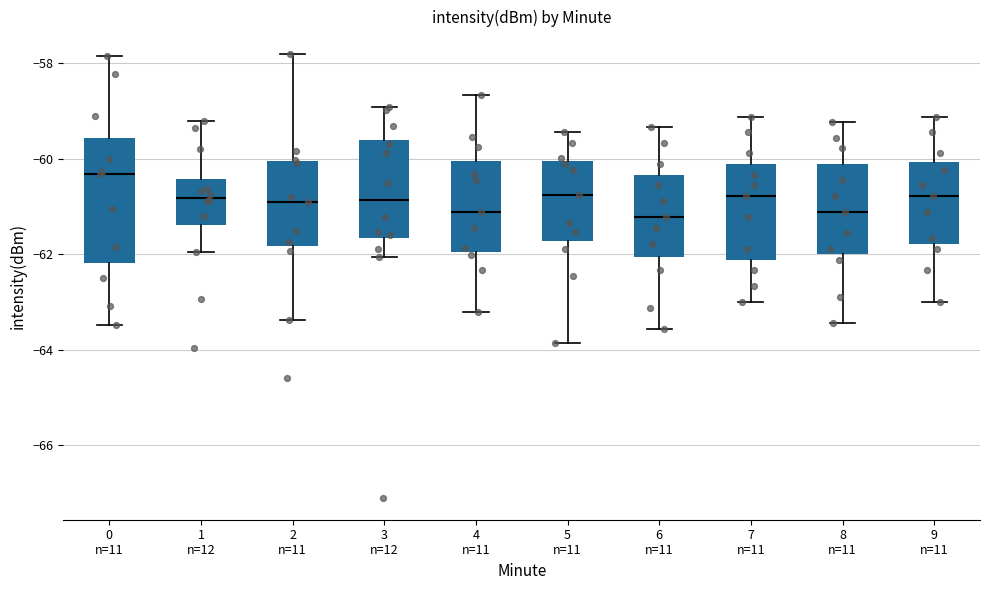

Which box is the tallest, from its lower edge to its upper edge?

0 n=11